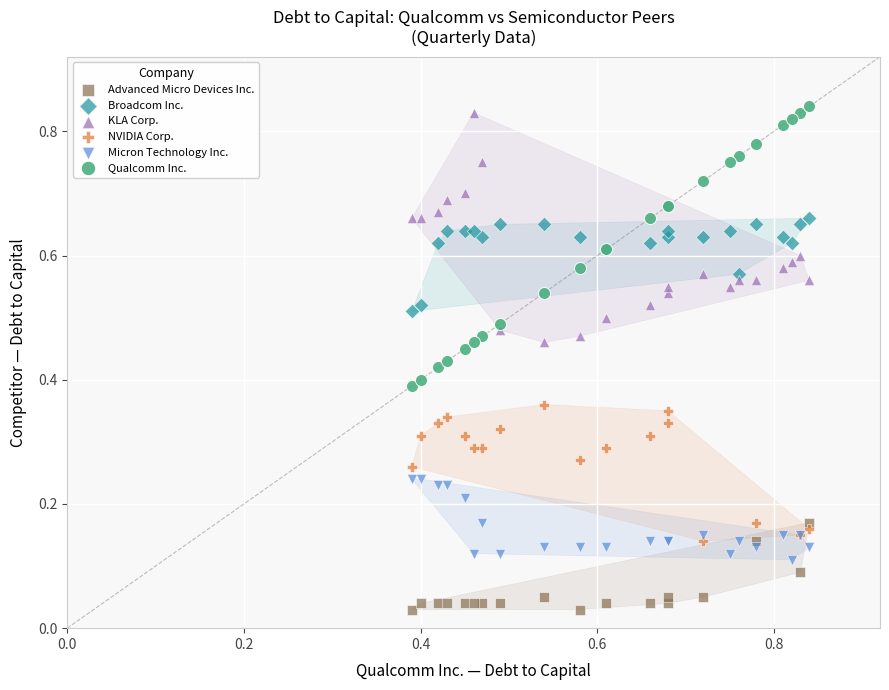

Which series contains the lowest Y value?

Advanced Micro Devices Inc.